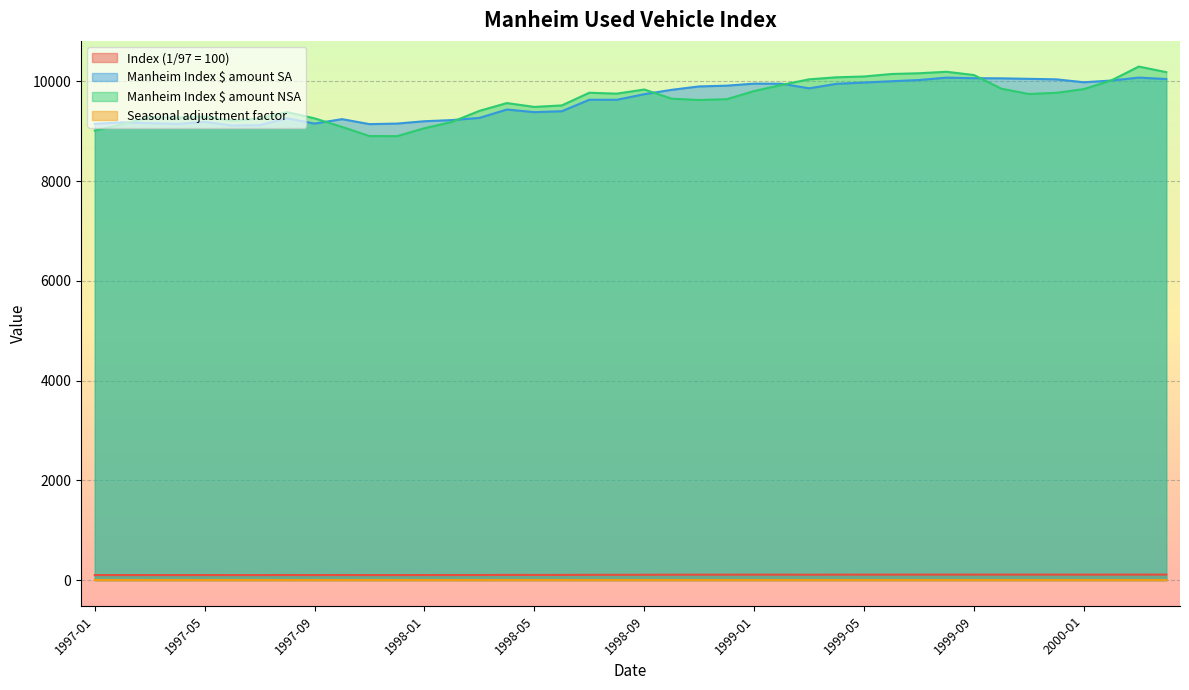

What is the maximum value for Seasonal adjustment factor?

1.0